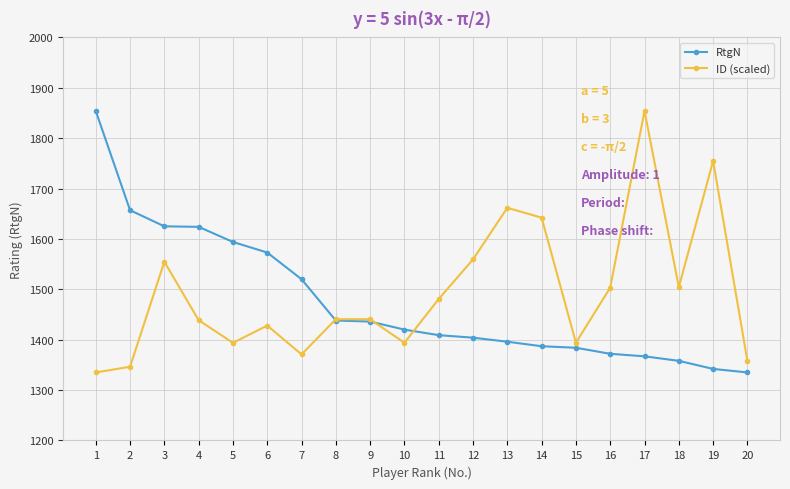

At which label does RtgN reach its peak?

1